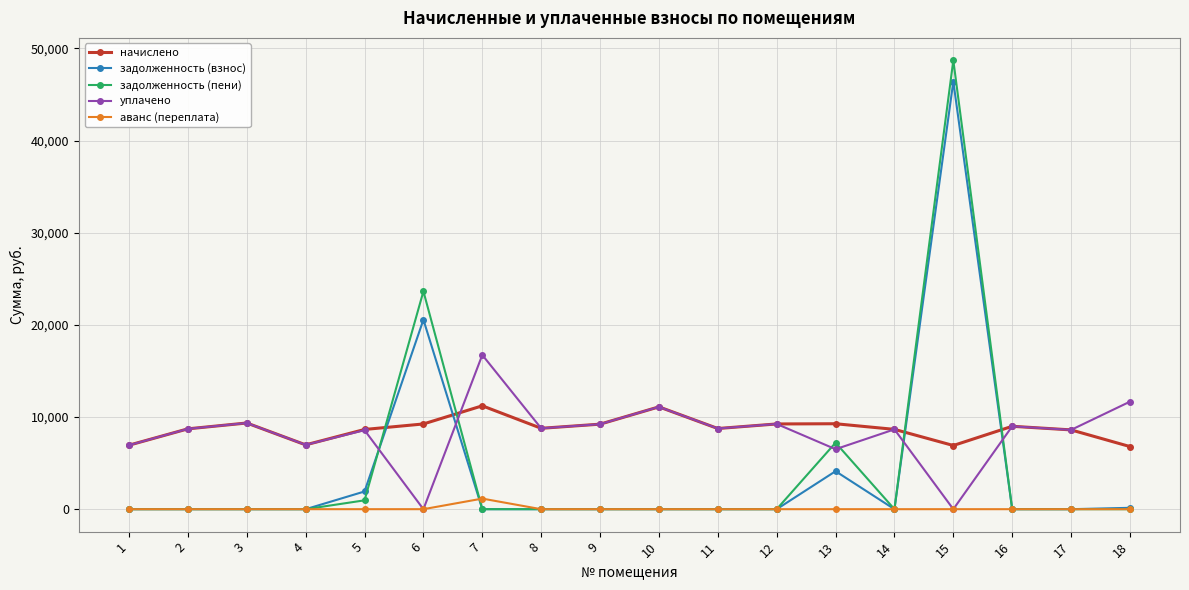

What is the difference between the начислено values at 15 and 16?

2085.1